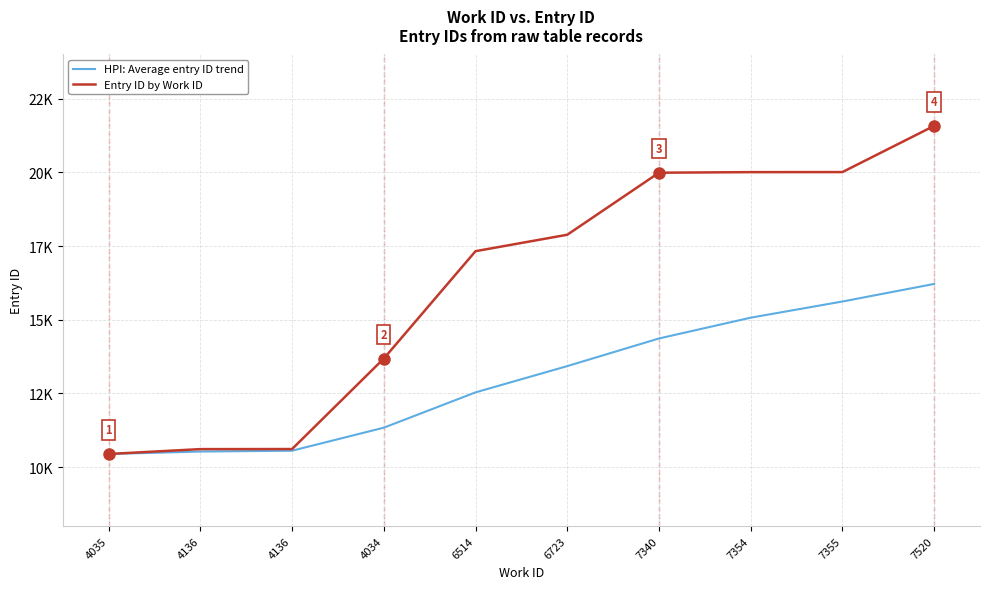

The HPI: Average entry ID trend series shows 13429.2 at 6723. True or false?

True